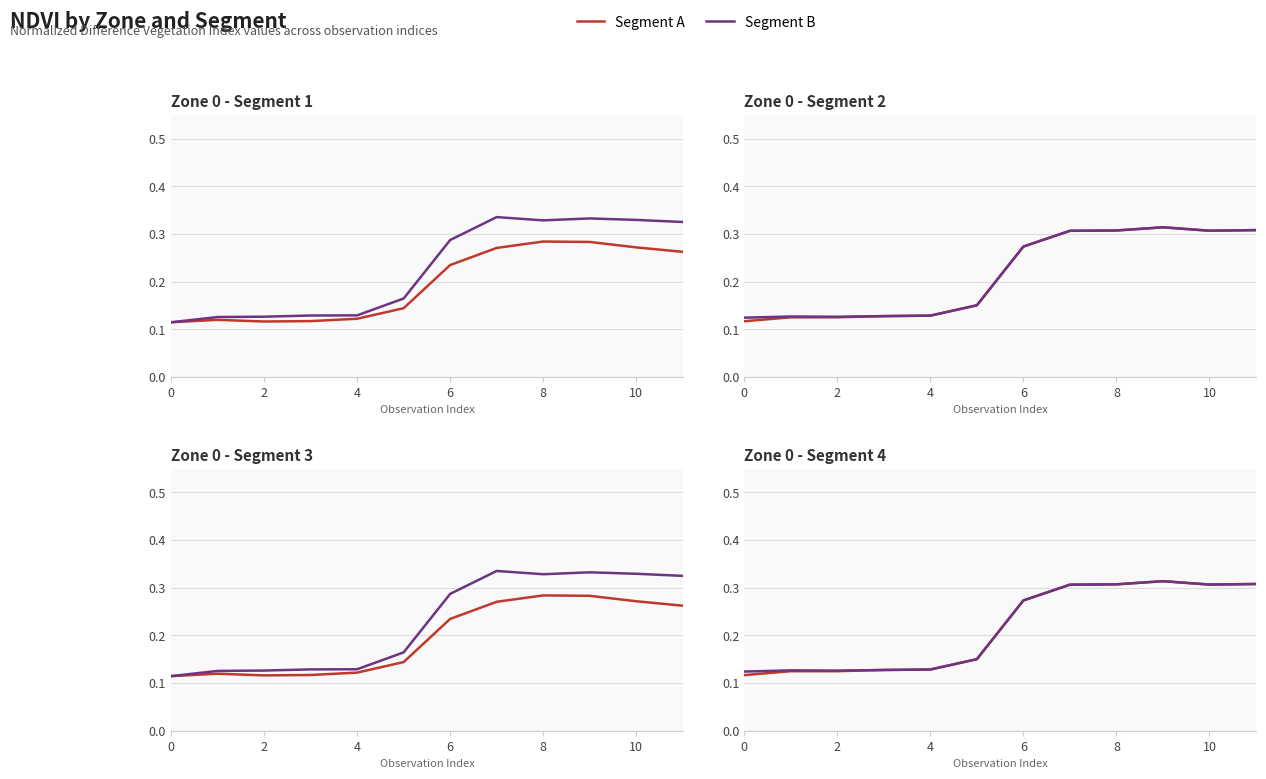

Where is the first local maximum for Segment A?

9